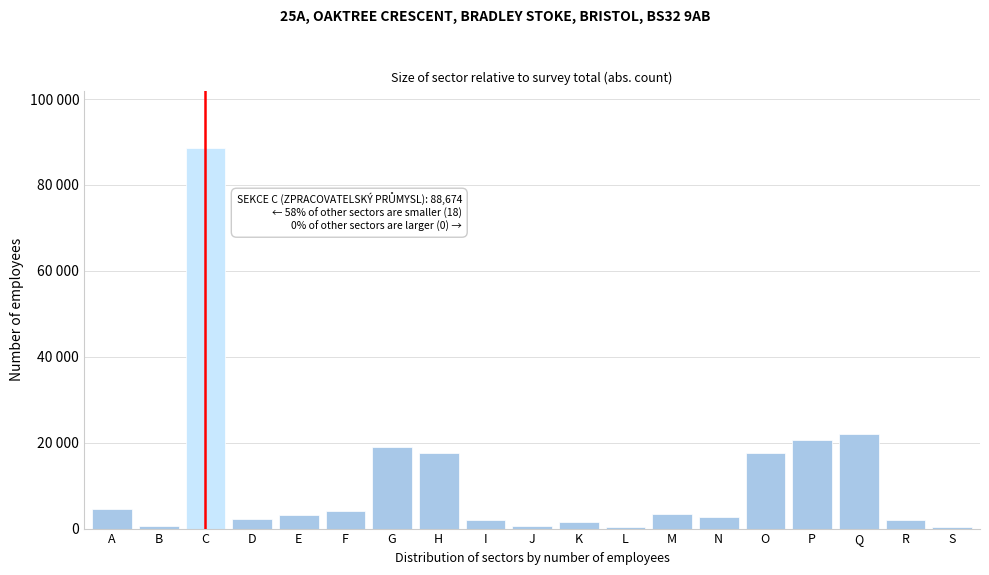

Are the bars horizontal?

No